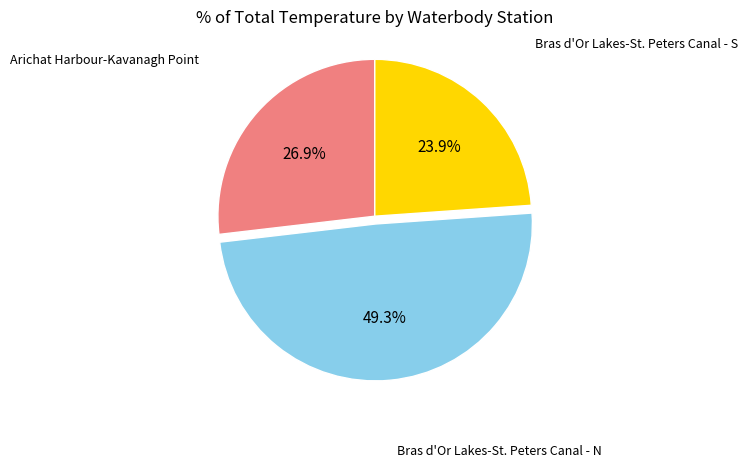

Is it true that Arichat Harbour-Kavanagh Point is 20% of the pie?

False